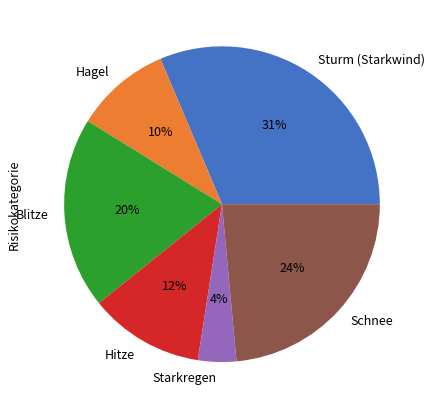

What is the smallest slice in the pie chart?

Starkregen